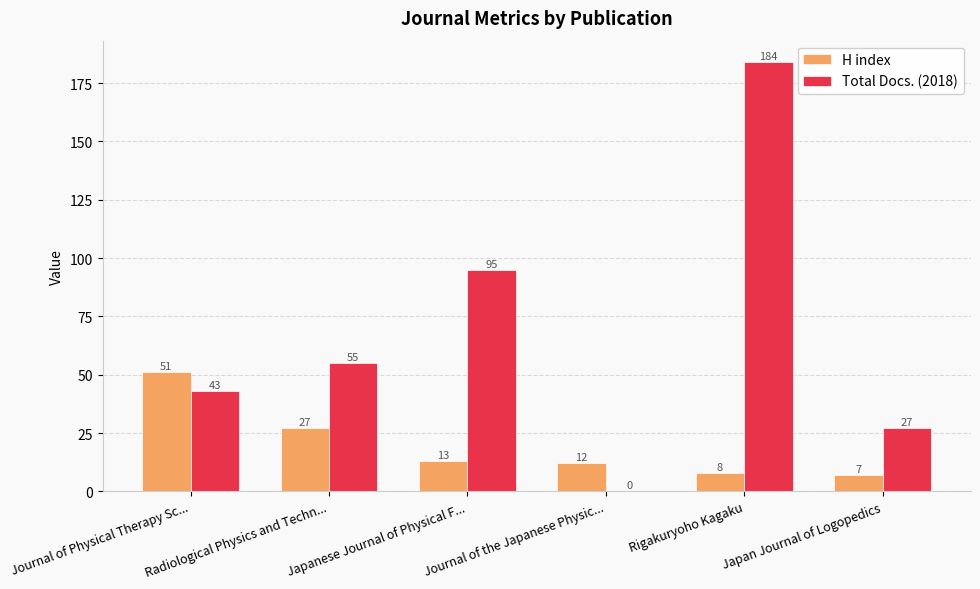

What is the total value across all series at Japan Journal of Logopedics?

34